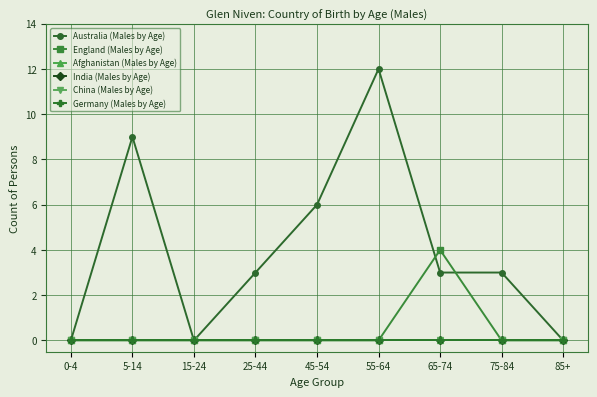

In England (Males by Age), how many points are higher than both neighbors (excluding endpoints)?

1